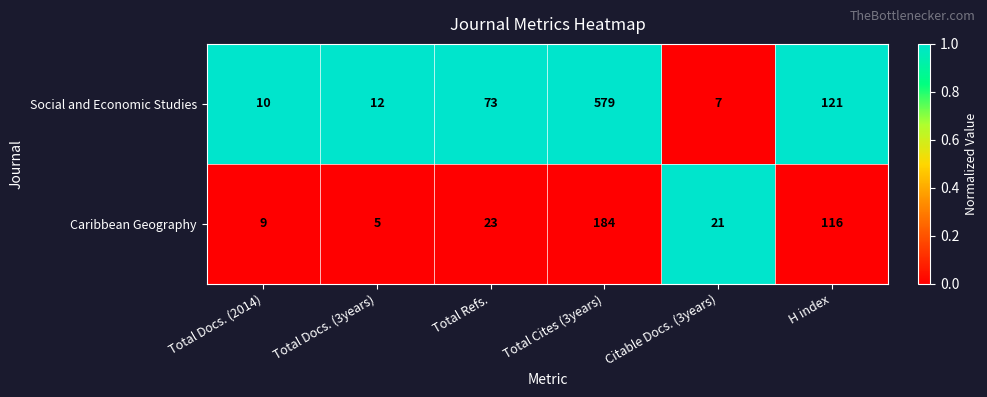

What is the approximate value of Caribbean Geography at H index, to the nearest 5?

115